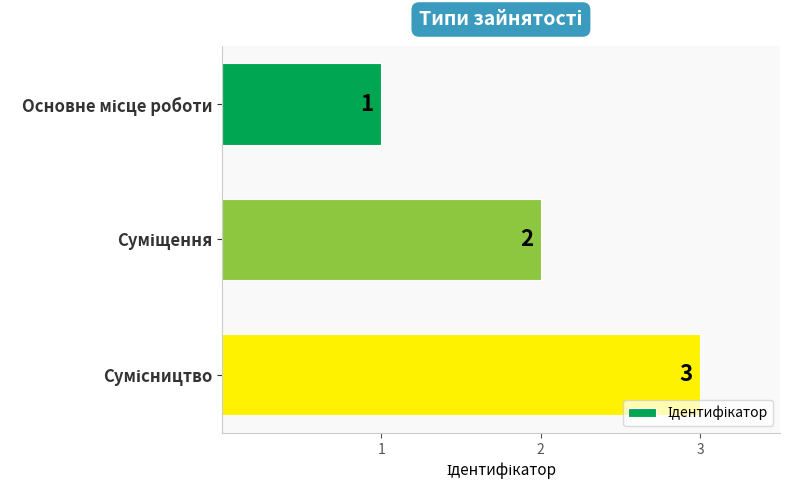

How many values are between 1 and 3?

3